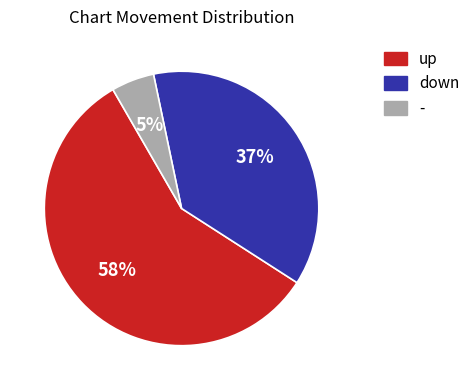

What percentage is the up slice, to the nearest percent?

58%